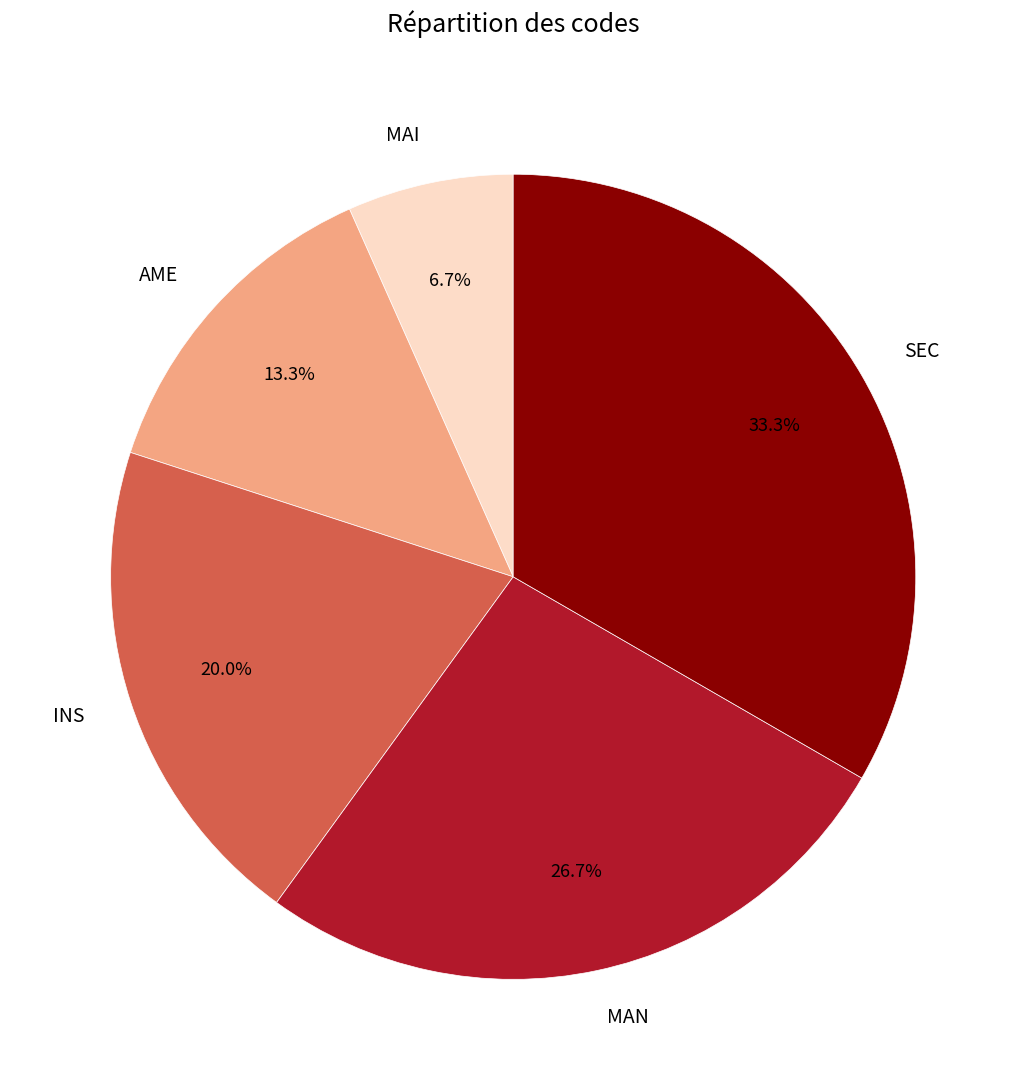

Is it true that AME is 13% of the pie?

True